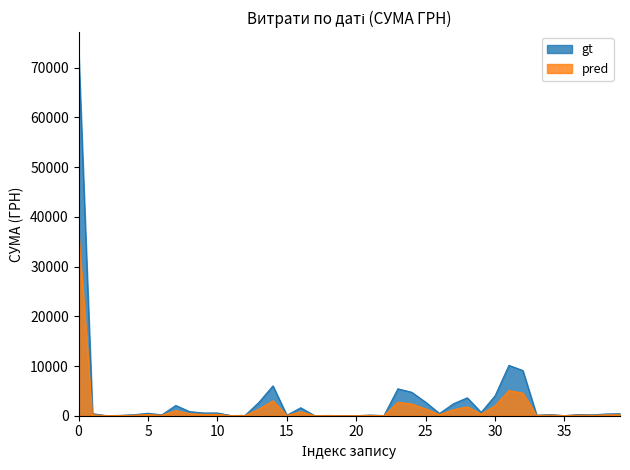

What are all the series names shown in the legend?

gt, pred